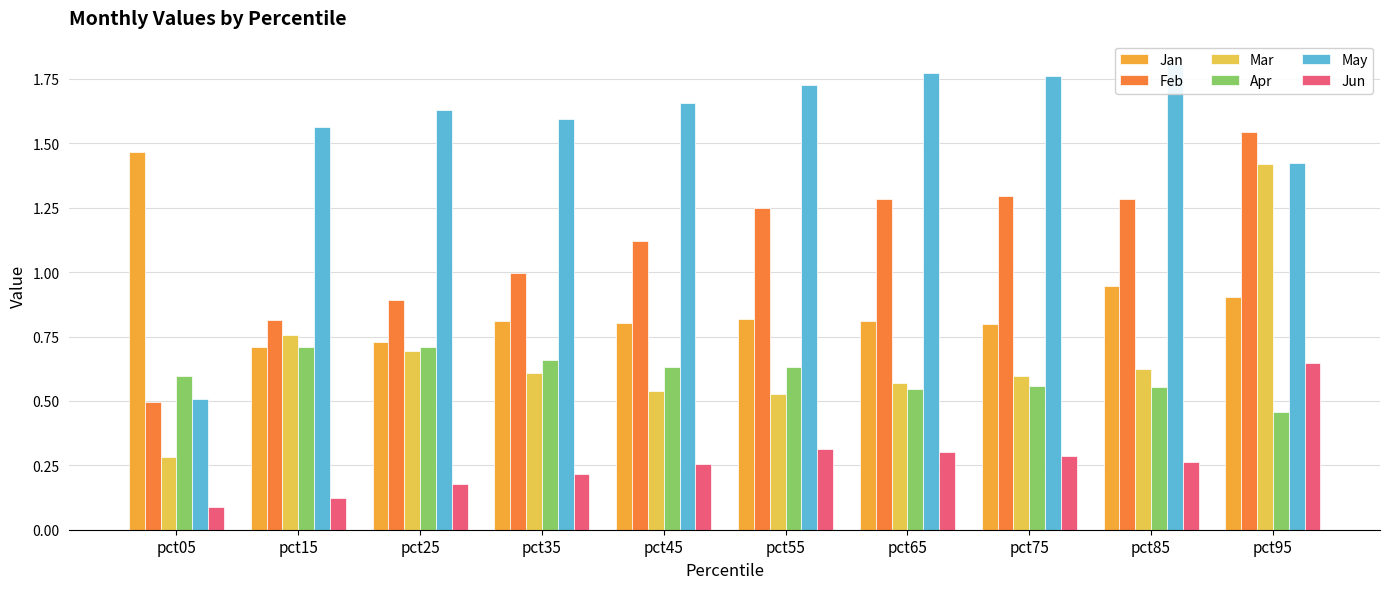

Where is Jun nearest to the value 0?

pct05